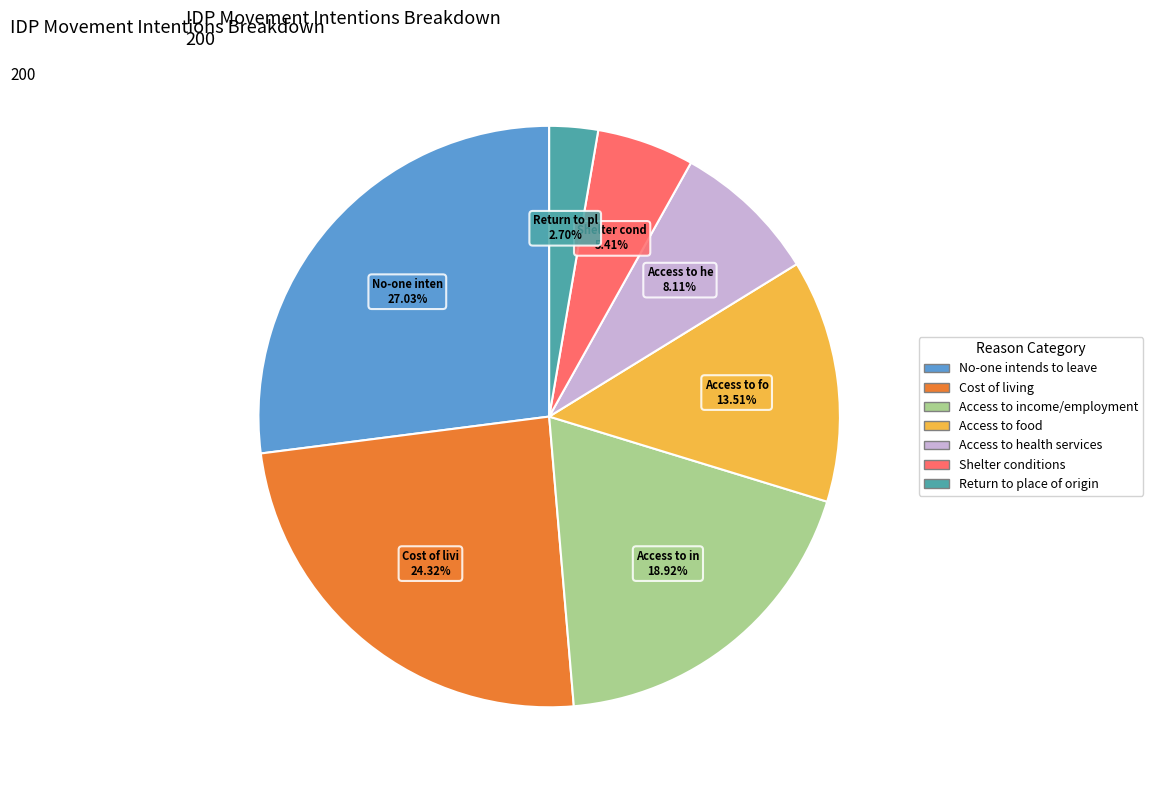

Is there a majority slice in this chart?

No